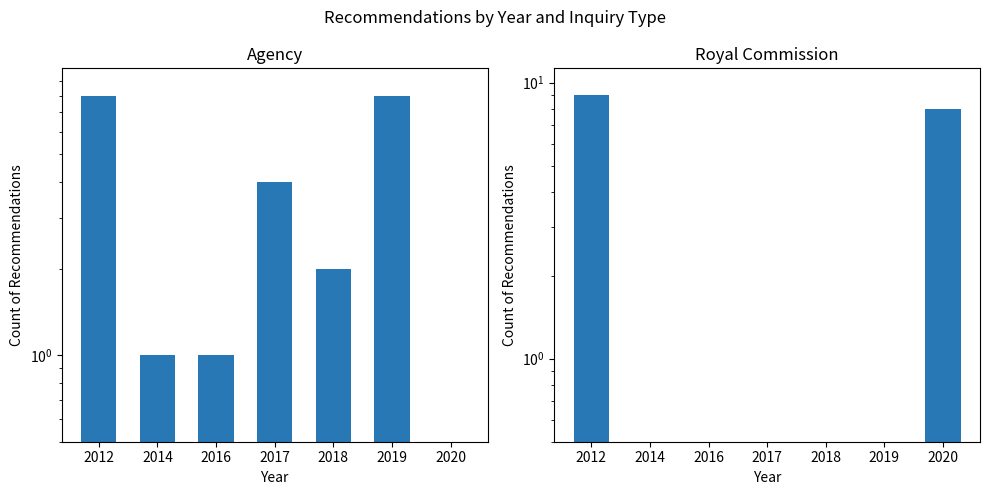

Which category has the highest value in the Royal Commission series?

2012